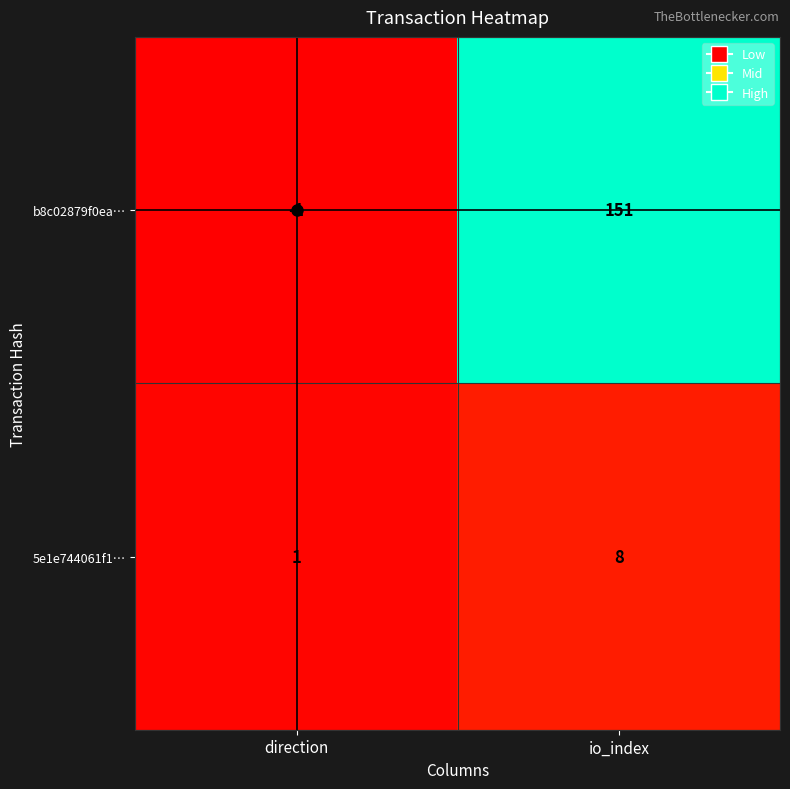

Rank the series at io_index from lowest to highest value.

5e1e744061f1…, b8c02879f0ea…